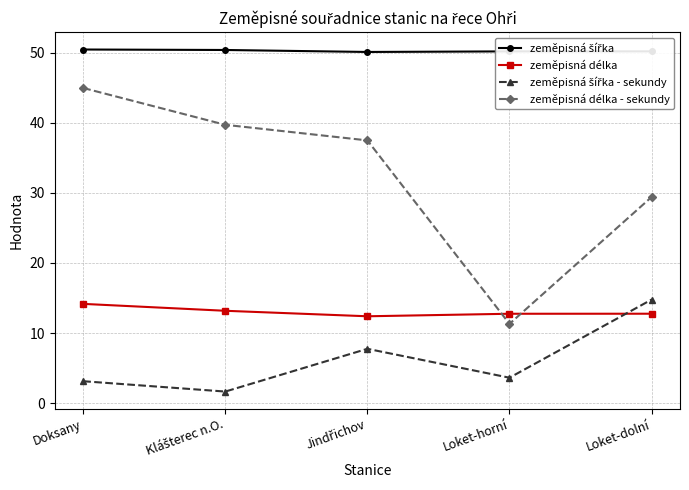

What is the difference between the zeměpisná délka values at Loket-horní and Doksany?

1.4